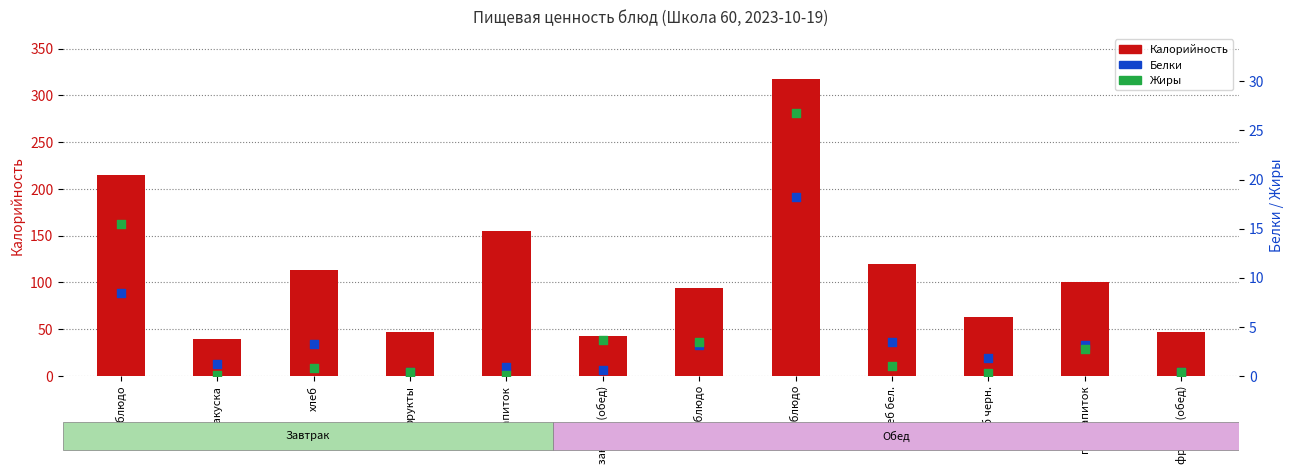

At how many categories does at least one series exceed 142?

3